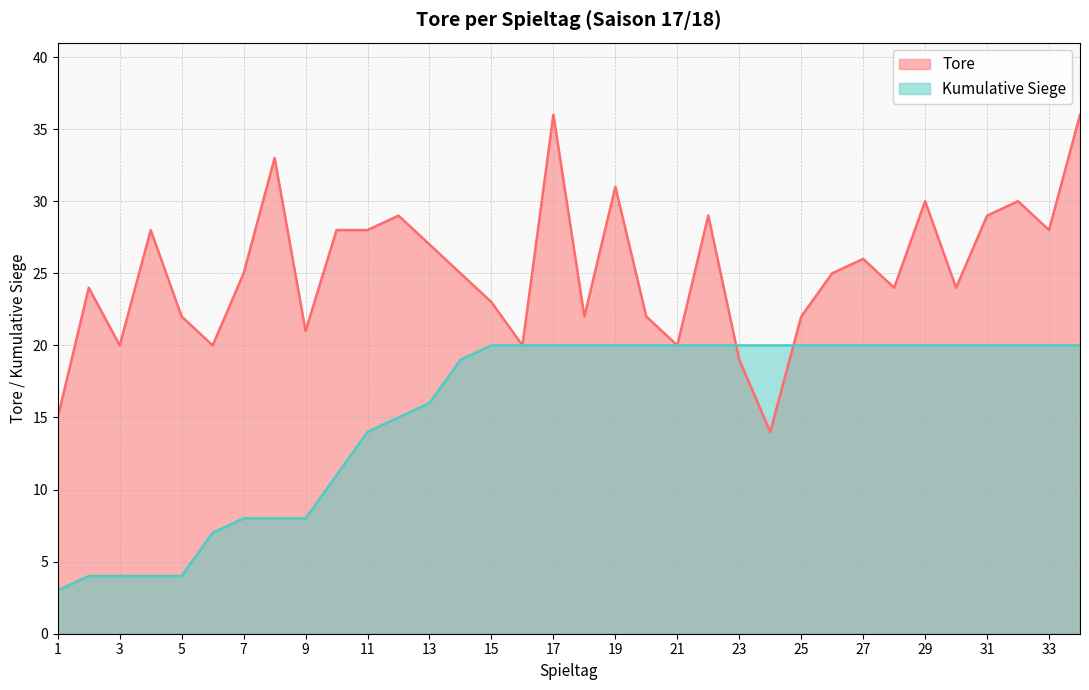

True or false: Tore and Cumulative intersect in this chart.

True